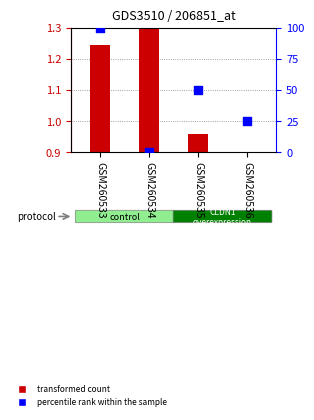

Which series reaches the maximum Y coordinate?

percentile rank within the sample